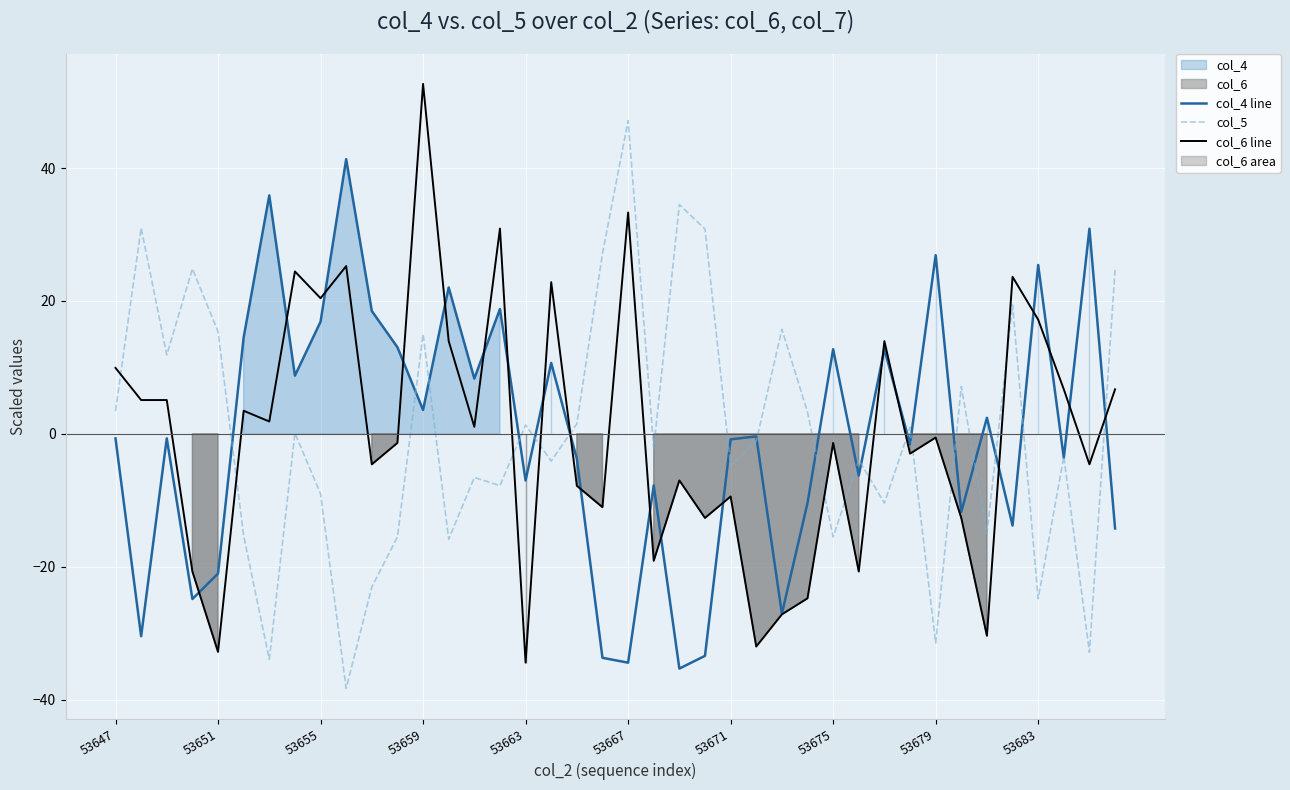

Which series has the largest total across all categories?

col_5